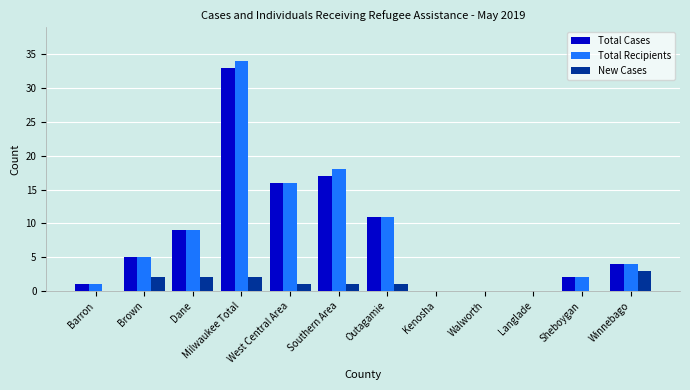

At which label does New Cases reach its peak?

Winnebago